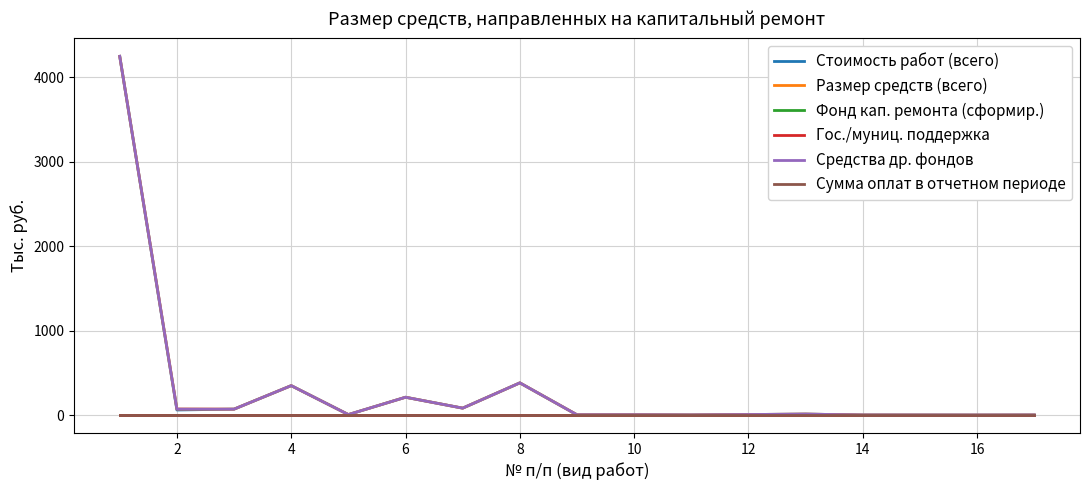

Does the chart display data point markers on the line(s)?

No